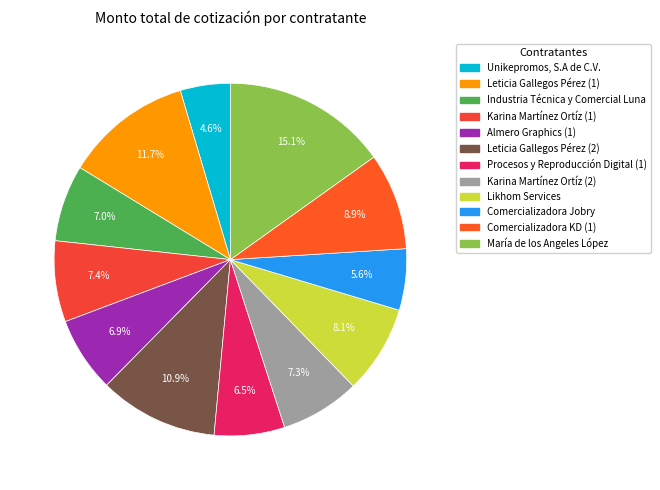

What is the largest slice in the pie chart?

María de los Angeles López